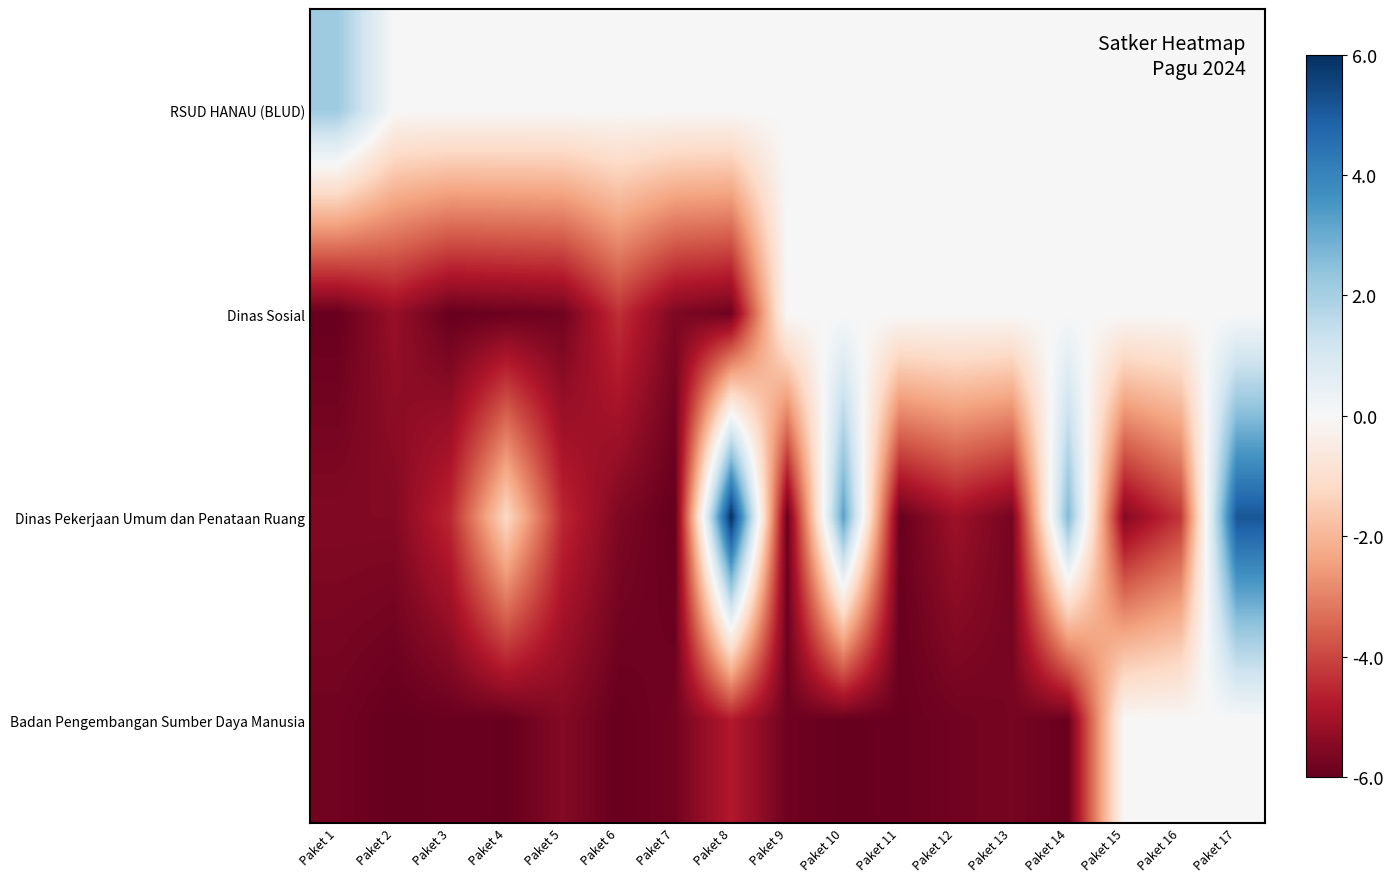

At Paket 14, list the series in order from largest to smallest.

Dinas Pekerjaan Umum dan Penataan Ruang, RSUD HANAU (BLUD), Dinas Sosial, Badan Pengembangan Sumber Daya Manusia